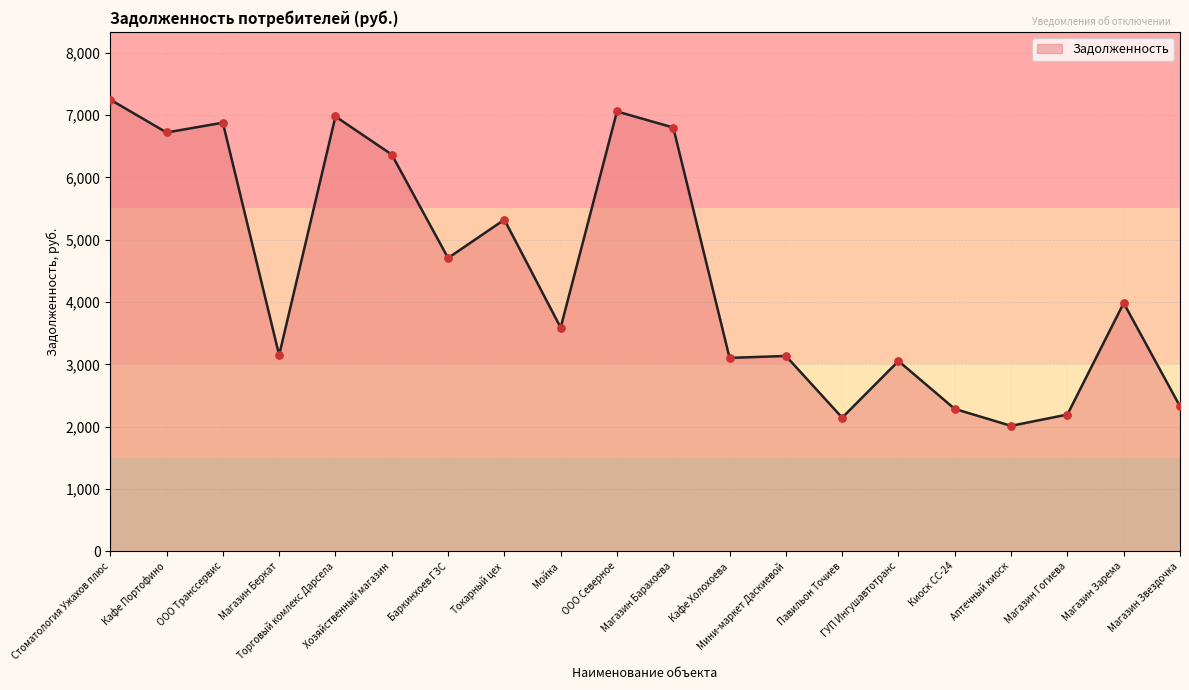

Which has a higher value, Стоматология Ужахов плюс or Магазин Гогиева?

Стоматология Ужахов плюс